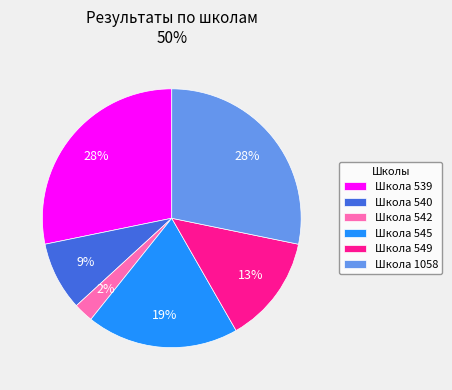

To the nearest percent, what is the difference between the largest and smallest slice percentages?

26%